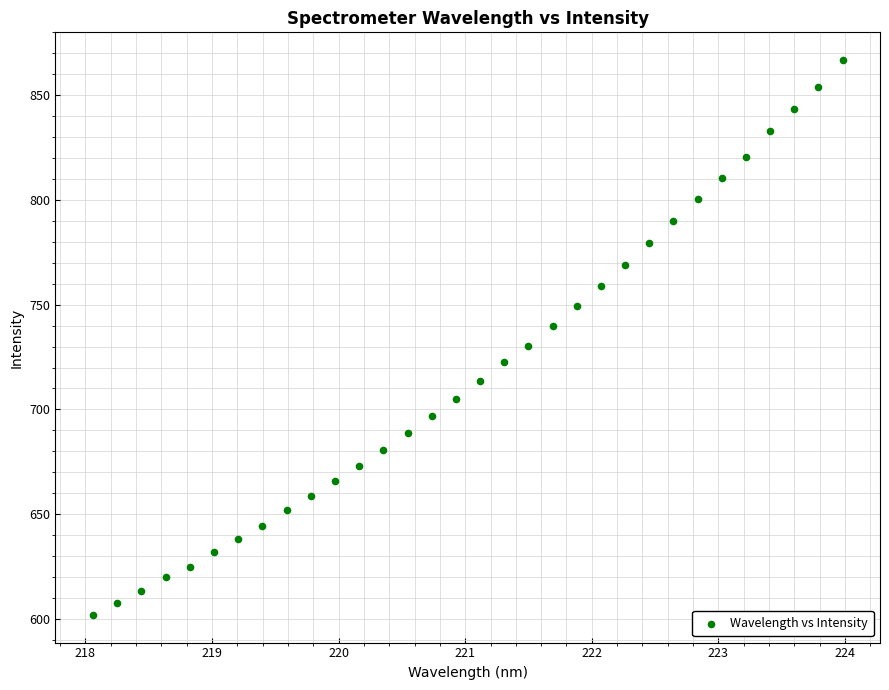

What is the range of Y values (max minus min)?

264.9